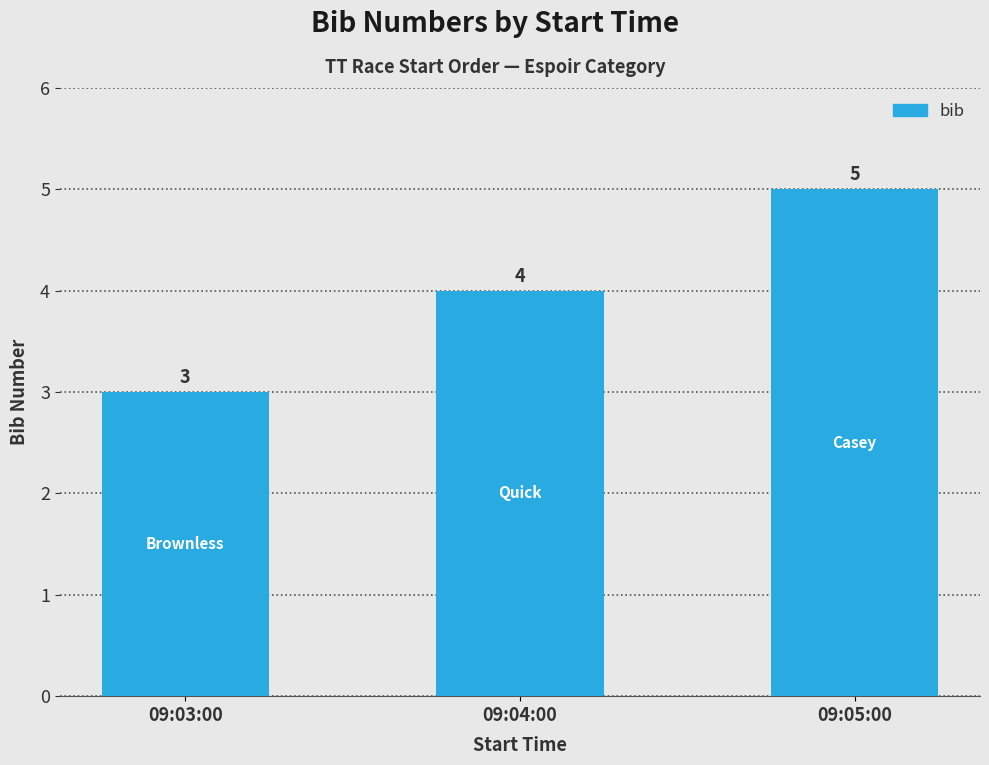

Reading right to left, extract all data points from this chart.

5	4	3